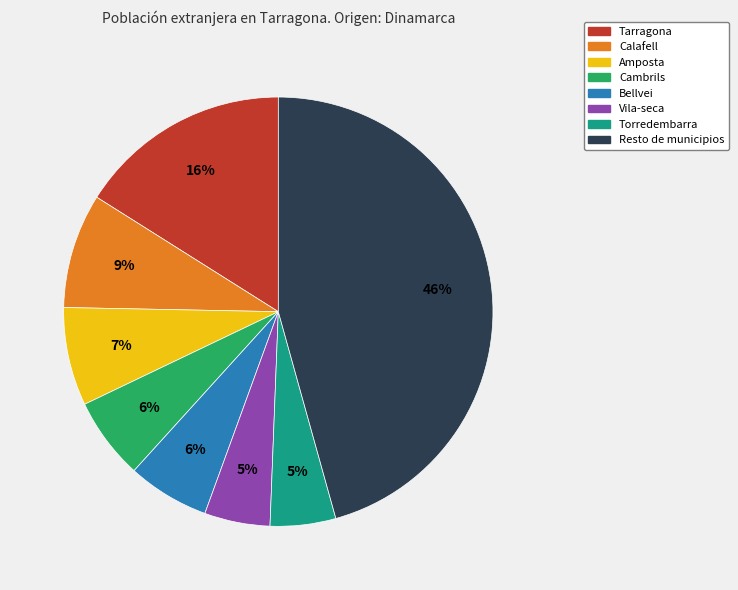

Is it true that Tarragona is 31% of the pie?

False